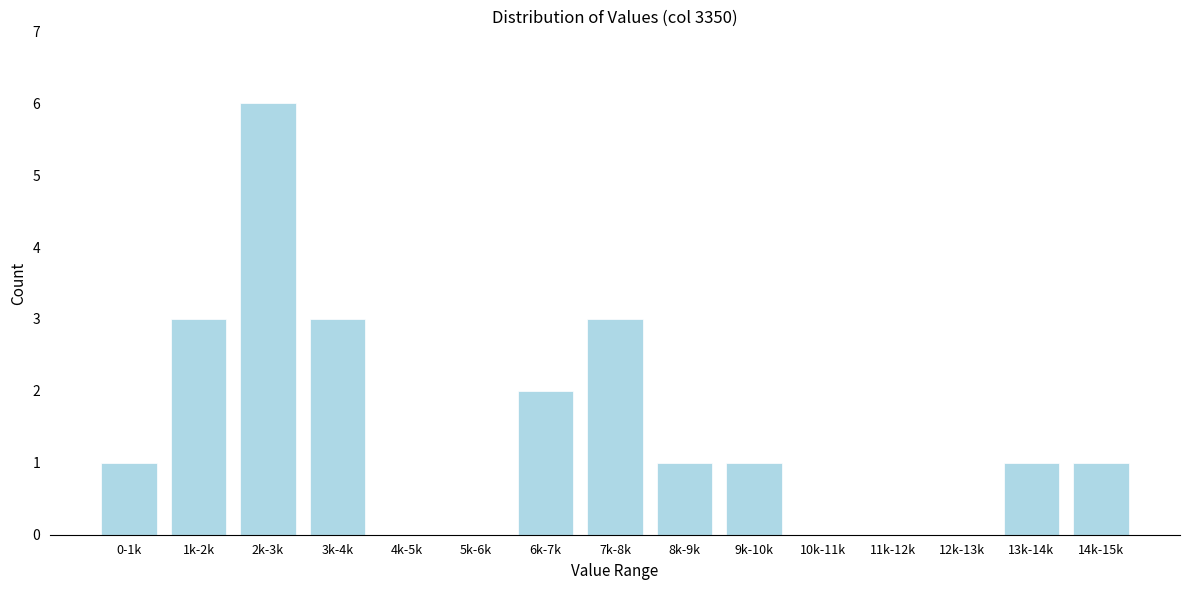

Reading left to right, list all the values displayed in this chart.

0-1k=1	1k-2k=3	2k-3k=6	3k-4k=3	4k-5k=0	5k-6k=0	6k-7k=2	7k-8k=3	8k-9k=1	9k-10k=1	10k-11k=0	11k-12k=0	12k-13k=0	13k-14k=1	14k-15k=1